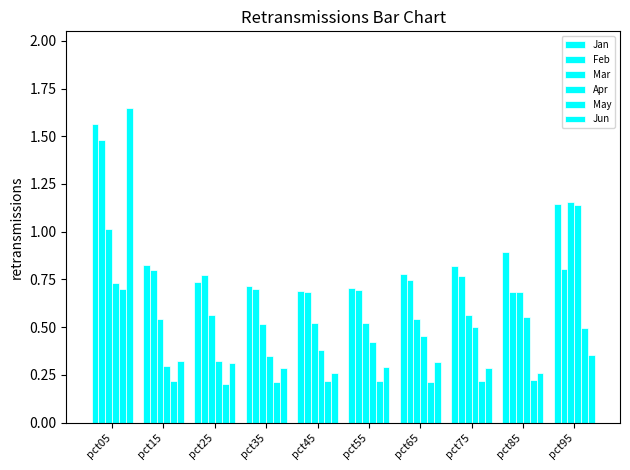

How many bars are there in total?

60